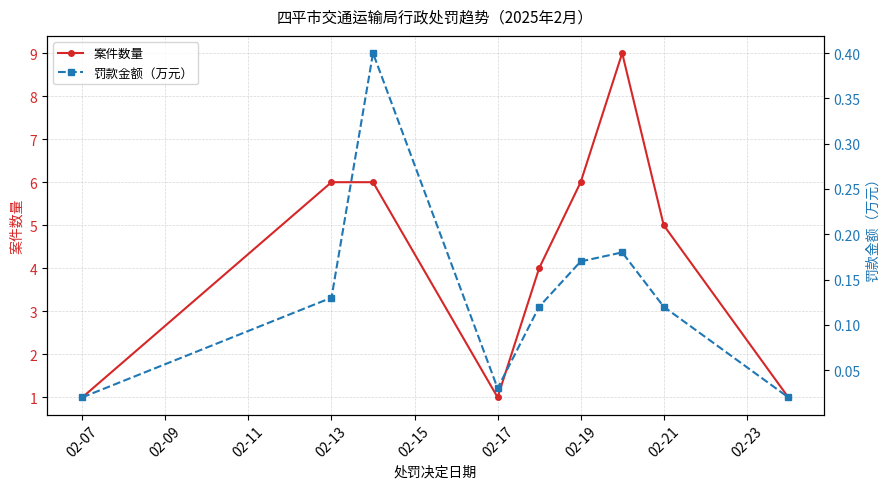

How many distinct data groups are displayed?

2